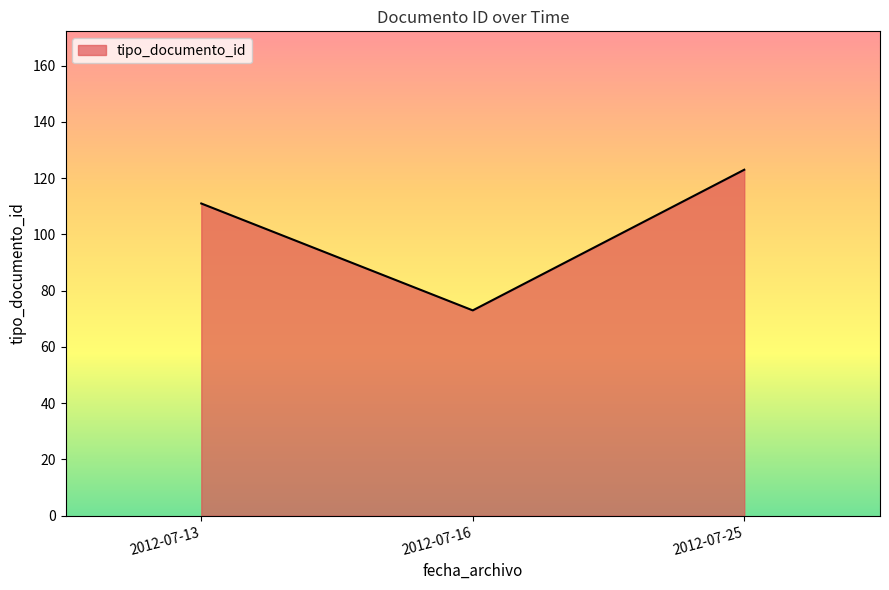

How many lines are shown in the chart?

1